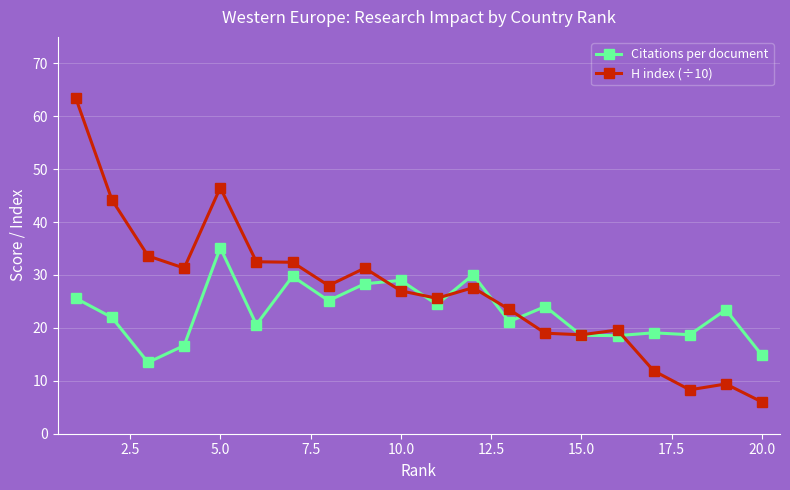

Which series has the largest total across all categories?

H index (÷10)